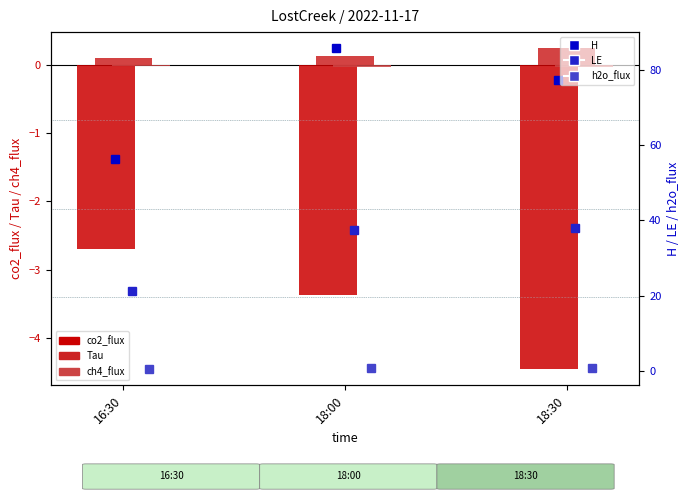

What is the label of the 3rd bar from the left?

18:30